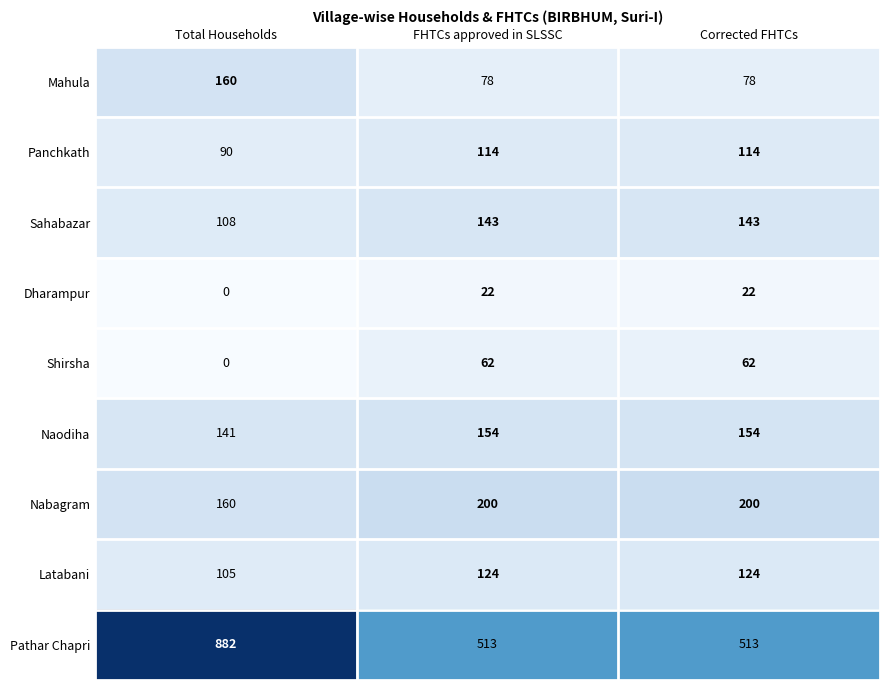

Rank the series by their maximum value, from lowest to highest.

Dharampur, Shirsha, Panchkath, Latabani, Sahabazar, Naodiha, Mahula, Nabagram, Pathar Chapri